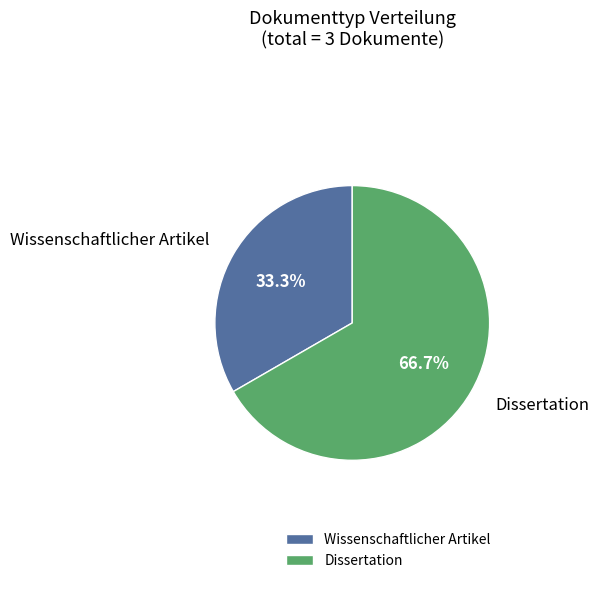

To the nearest percent, what is the average slice percentage?

50%